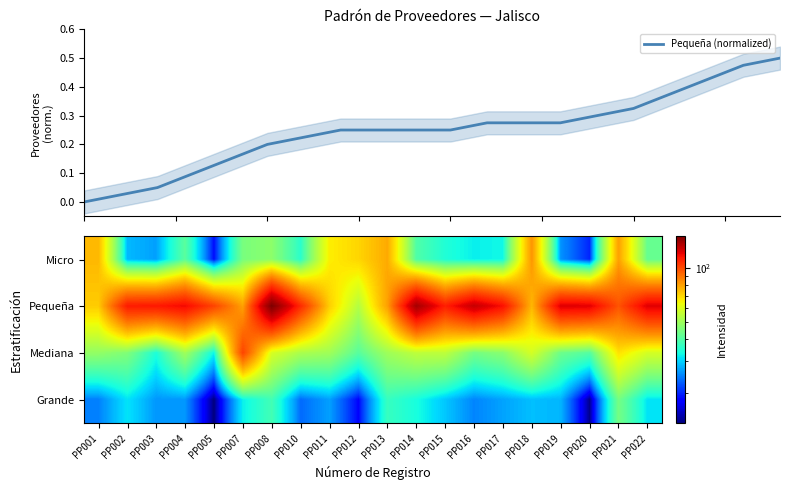

Is it true that Pequeña (normalized) equals 0.1 at PP013?

False